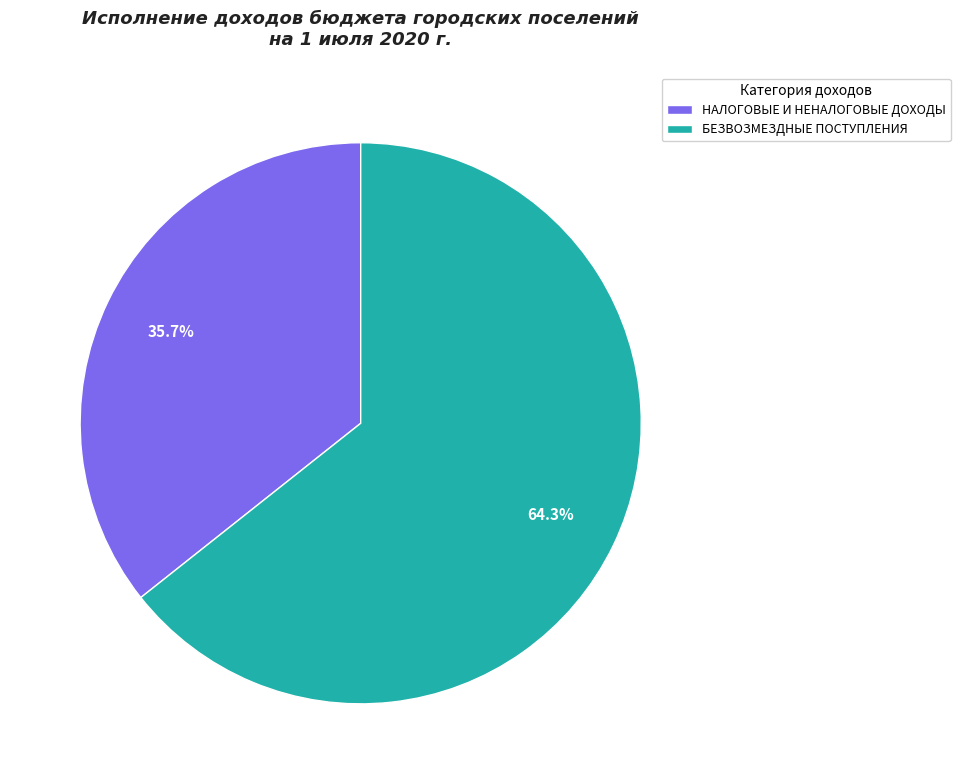

Approximately how many times larger is the value at БЕЗВОЗМЕЗДНЫЕ ПОСТУПЛЕНИЯ compared to НАЛОГОВЫЕ И НЕНАЛОГОВЫЕ ДОХОДЫ?

1.8